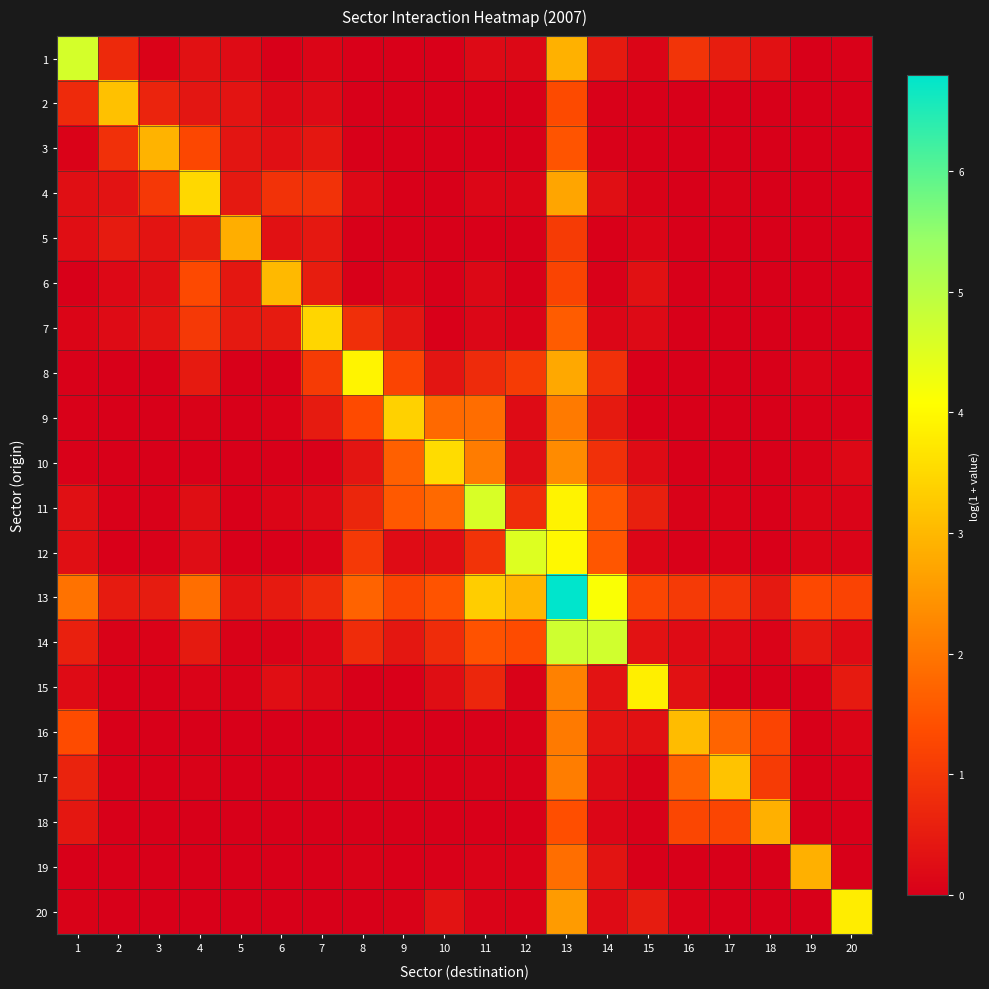

Count the number of data series in this chart.

20